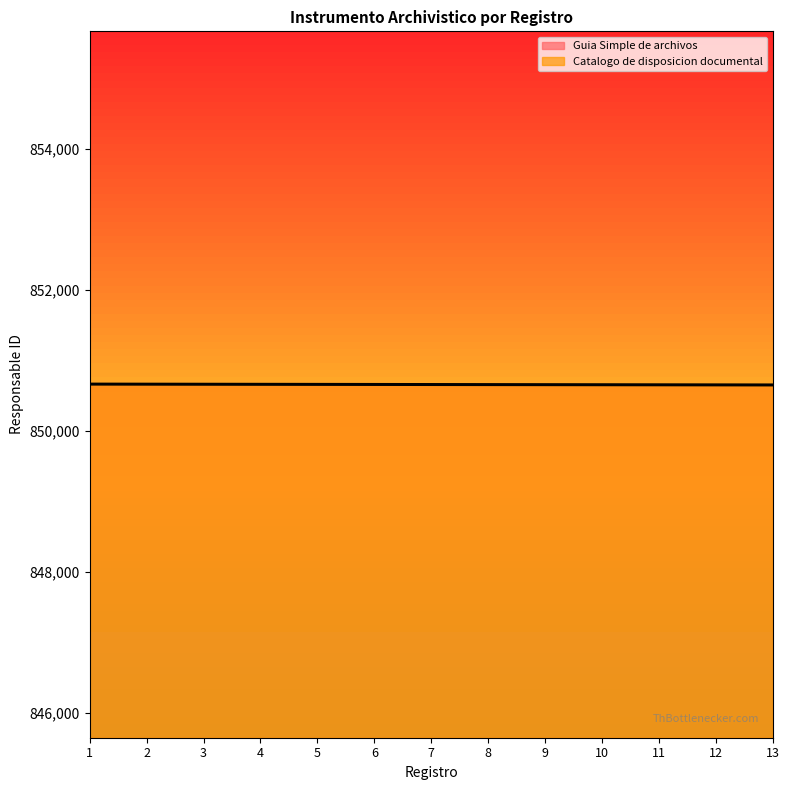

Reading left to right, list all the values displayed in this chart.

Guia Simple de archivos: 1=850673	2=850672	3=850671	4=850670	5=850669	6=850668	7=850667	8=850666	9=850665	10=850664	11=850663	12=850662	13=850661
Catalogo de disposicion documental: 1=850660	2=850659	3=850658	4=850657	5=850656	6=850655	7=850654	8=850653	9=850652	10=850651	11=850650	12=850649	13=850648